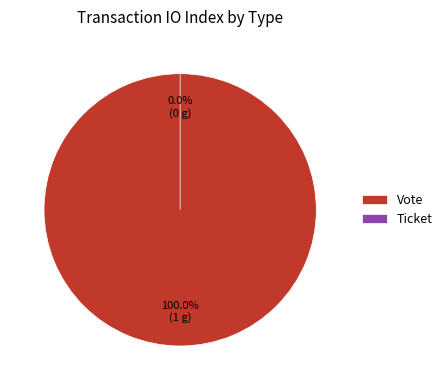

What is the change in value from Vote to Ticket?

-1